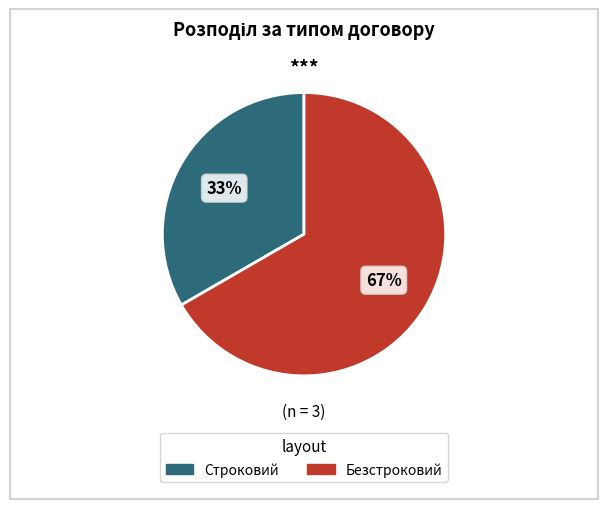

Count the number of slices in the pie.

2